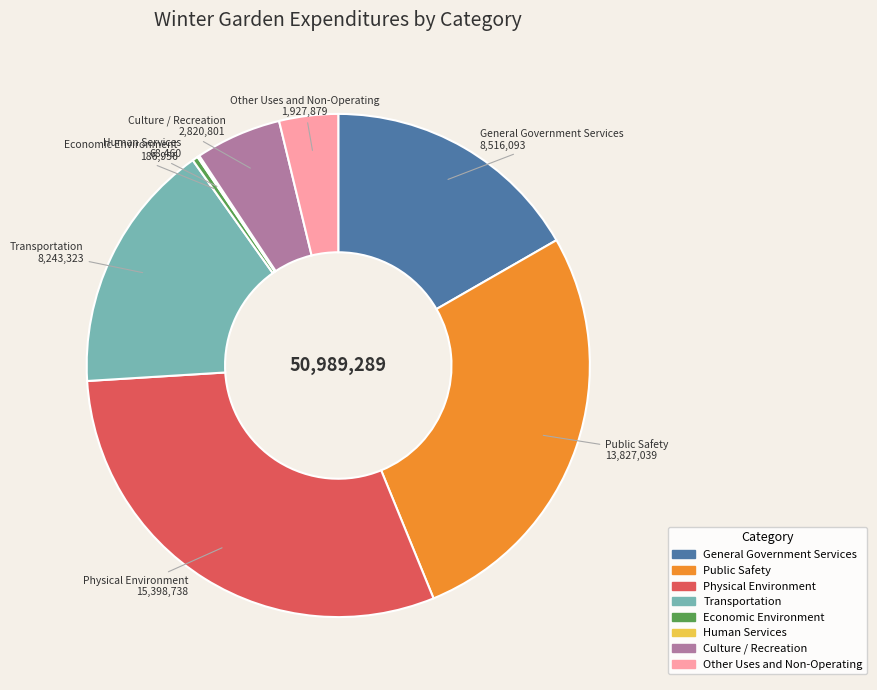

Does Economic Environment represent more than half of the total?

No